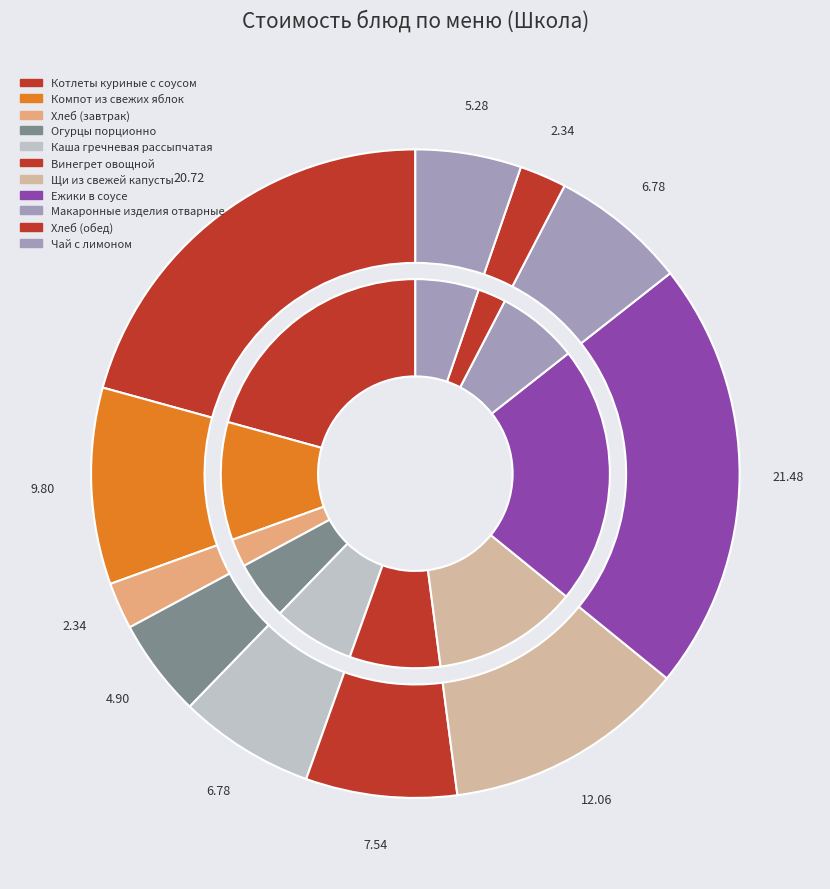

What portion of the pie excludes Компот из свежих яблок?

90.2%